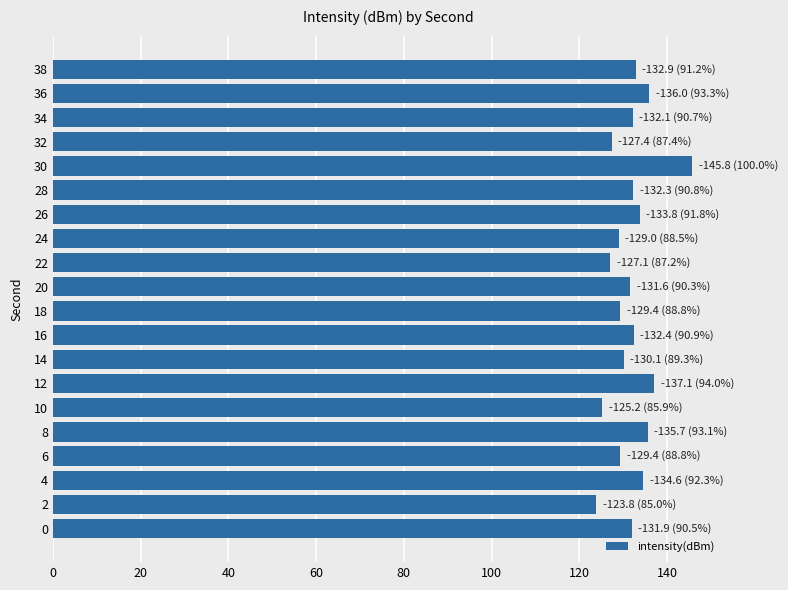

What is the smallest value displayed?

123.8